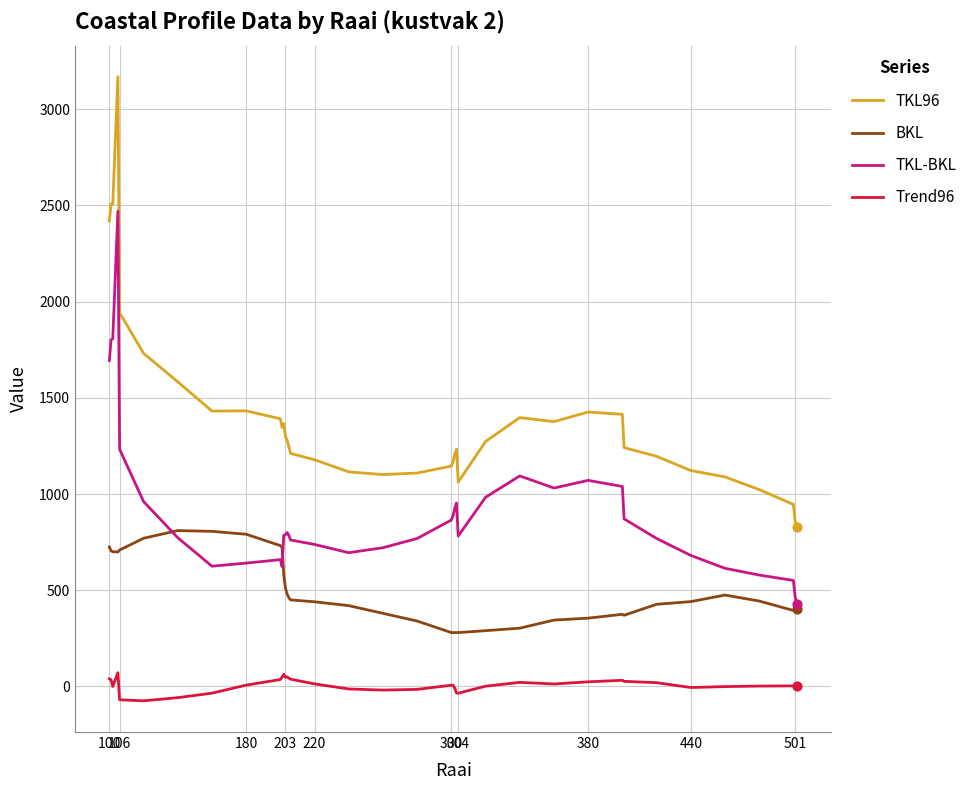

At how many categories does at least one series exceed 519?

38